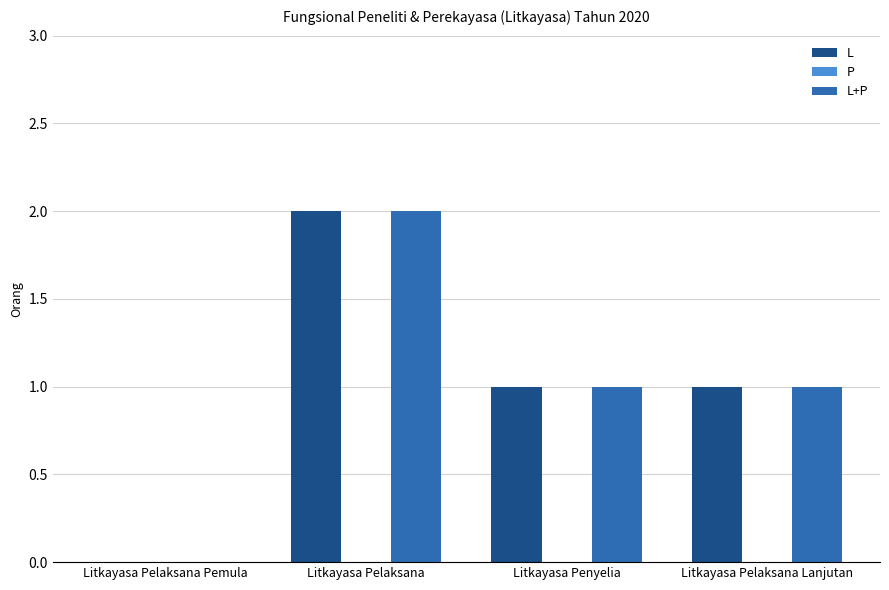

What is the total value across all series at Litkayasa Pelaksana?

4